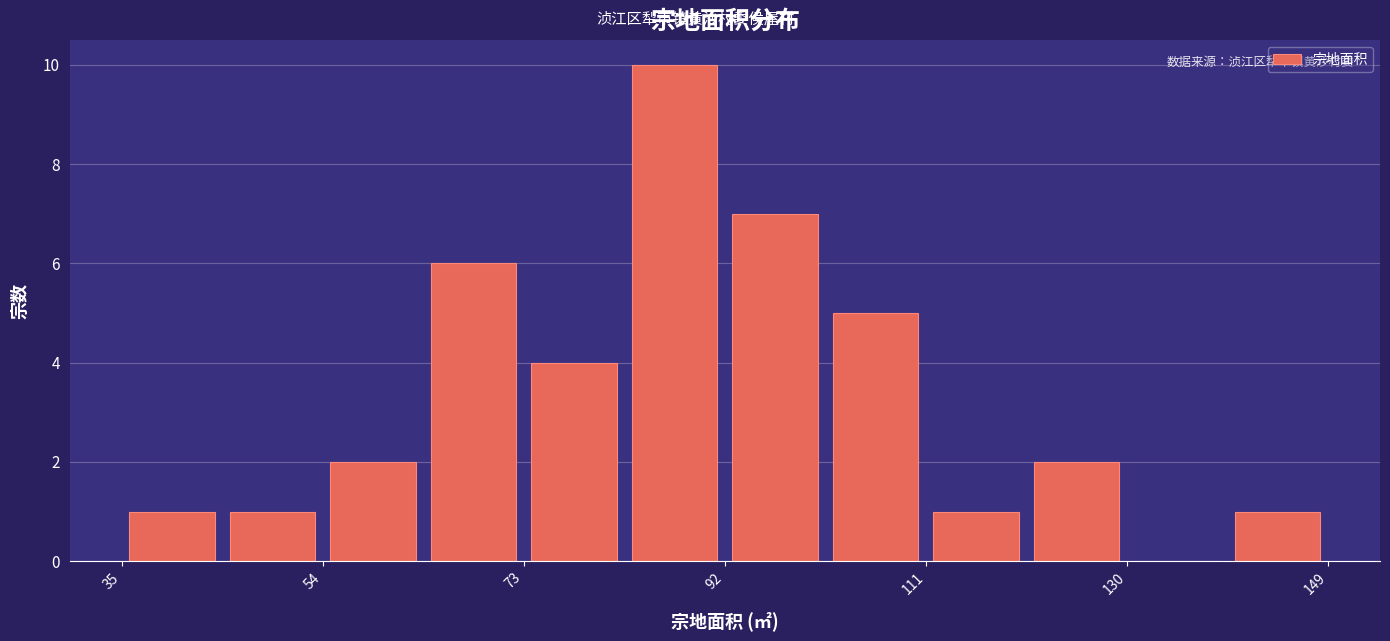

Reading left to right, list every bar in this chart as the range it spans on the x-axis followed by its height. Neither the bar edges nor the heights are printed on the chart, so give them approximately, as read against the axes.

36 to 44: 1
44 to 54: 1
54 to 64: 2
64 to 74: 6
74 to 82: 4
82 to 92: 10
92 to 102: 7
102 to 112: 5
112 to 120: 1
120 to 130: 2
130 to 140: 0
140 to 150: 1